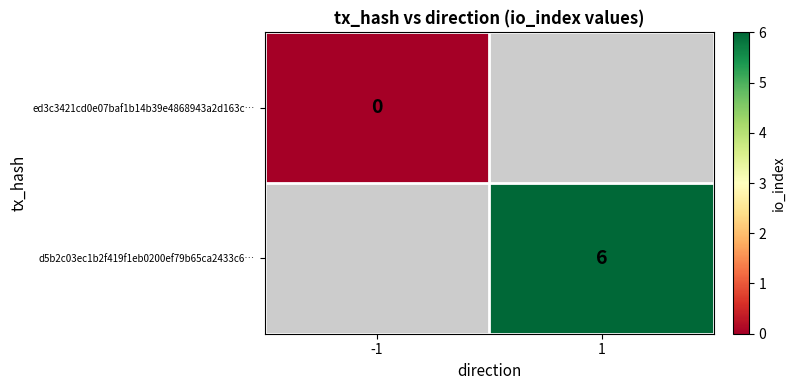

The d5b2c03ec1b2f419f1eb0200ef79b65ca2433c6… series shows 6 at 1. True or false?

True